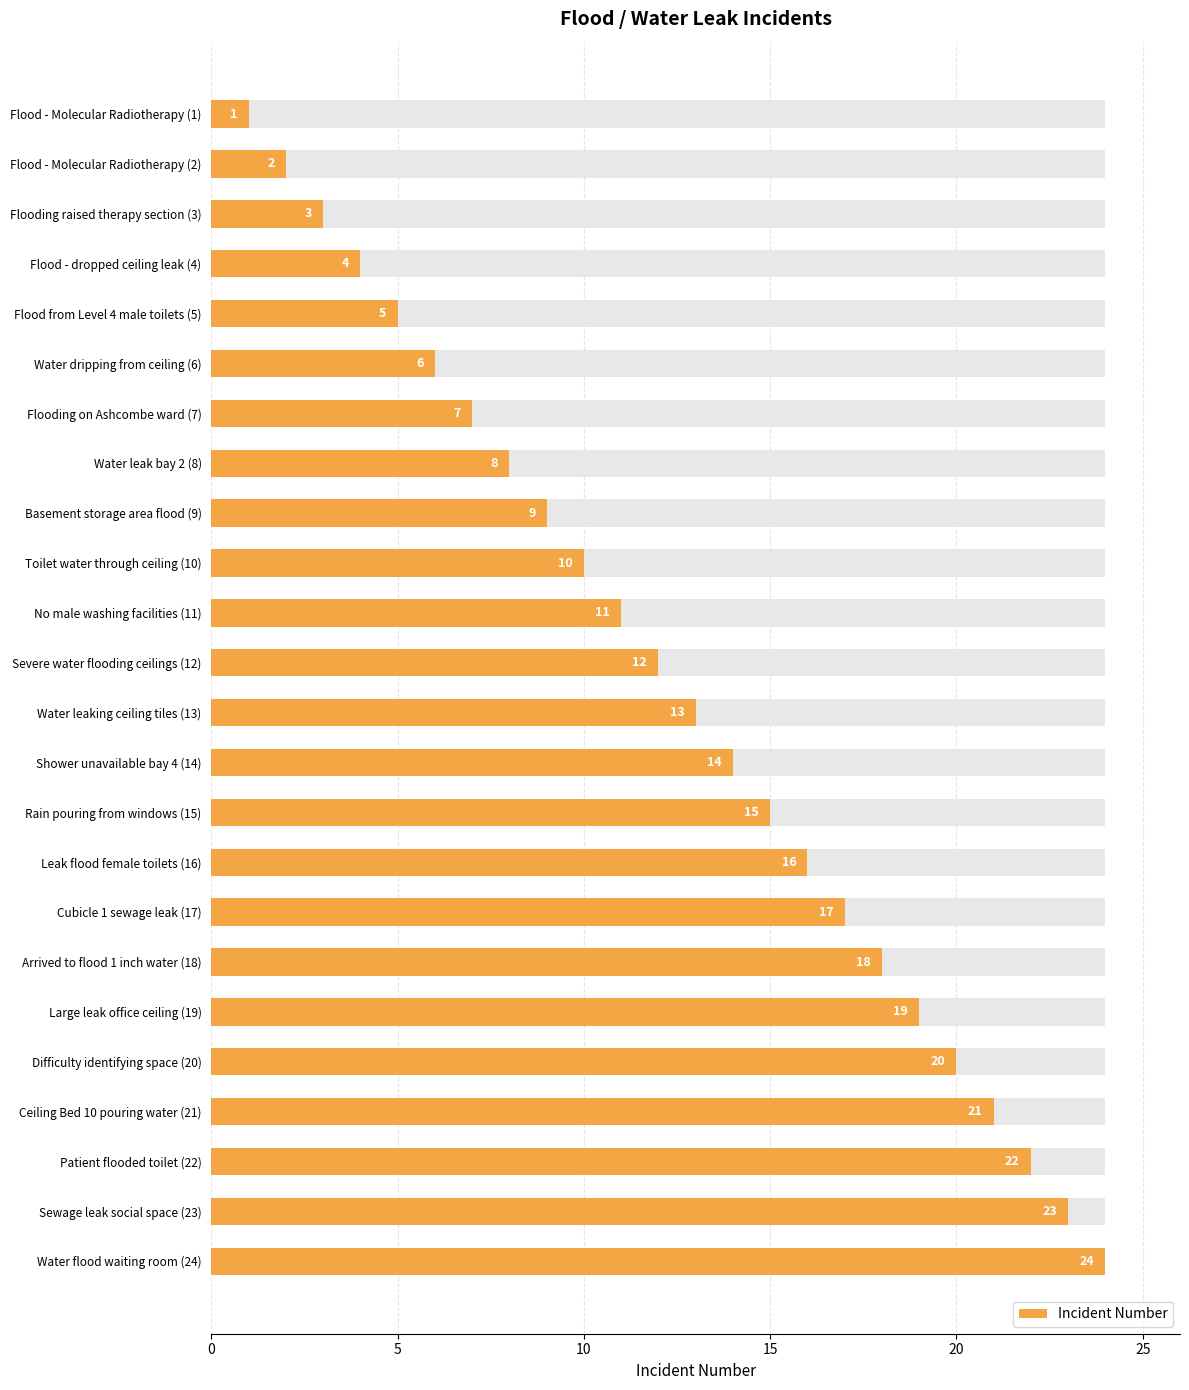

Reading left to right, transcribe all the data shown in this chart.

1	2	3	4	5	6	7	8	9	10	11	12	13	14	15	16	17	18	19	20	21	22	23	24